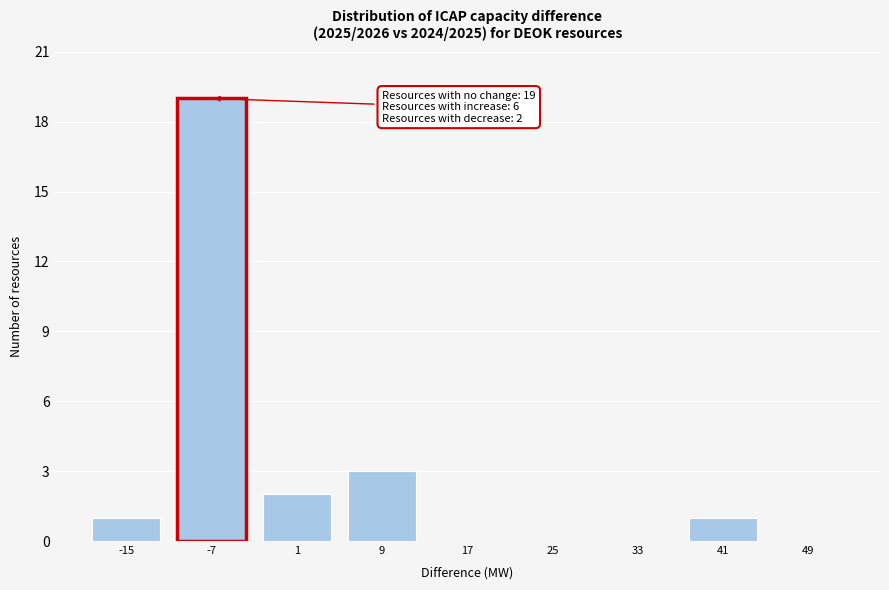

Reading right to left, transcribe all the data shown in this chart.

49=0	41=1	33=0	25=0	17=0	9=3	1=2	-7=19	-15=1